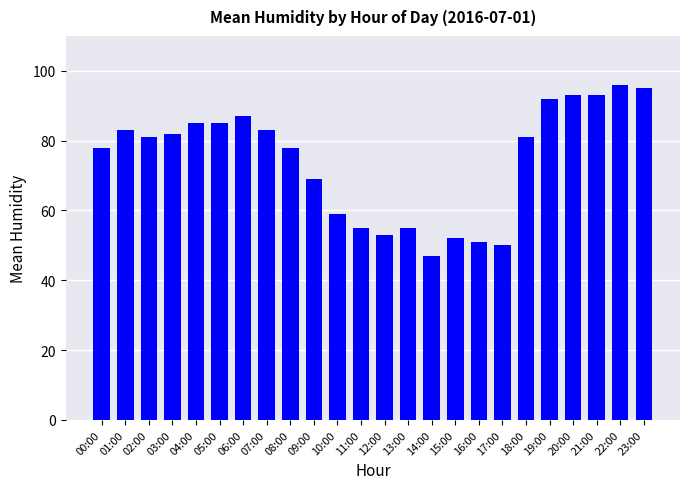

At which category does the chart reach its peak across all series?

22:00